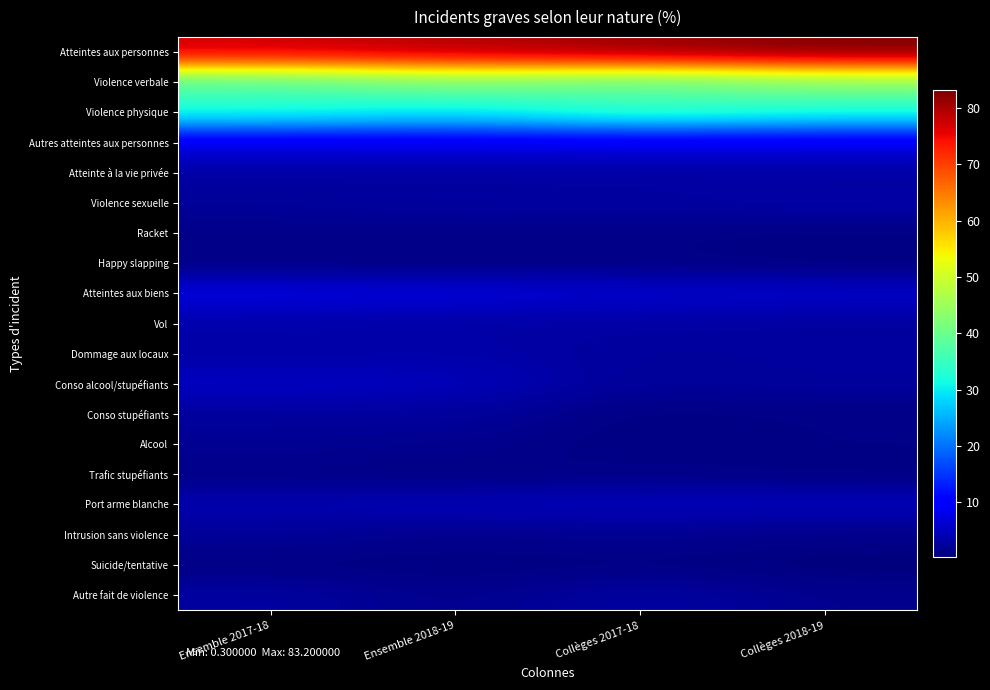

What is the spread (max minus min) of values at Collèges 2018-19?

82.9